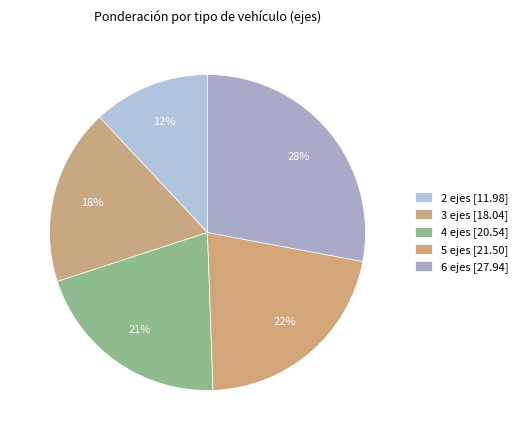

How many segments does this pie chart have?

5